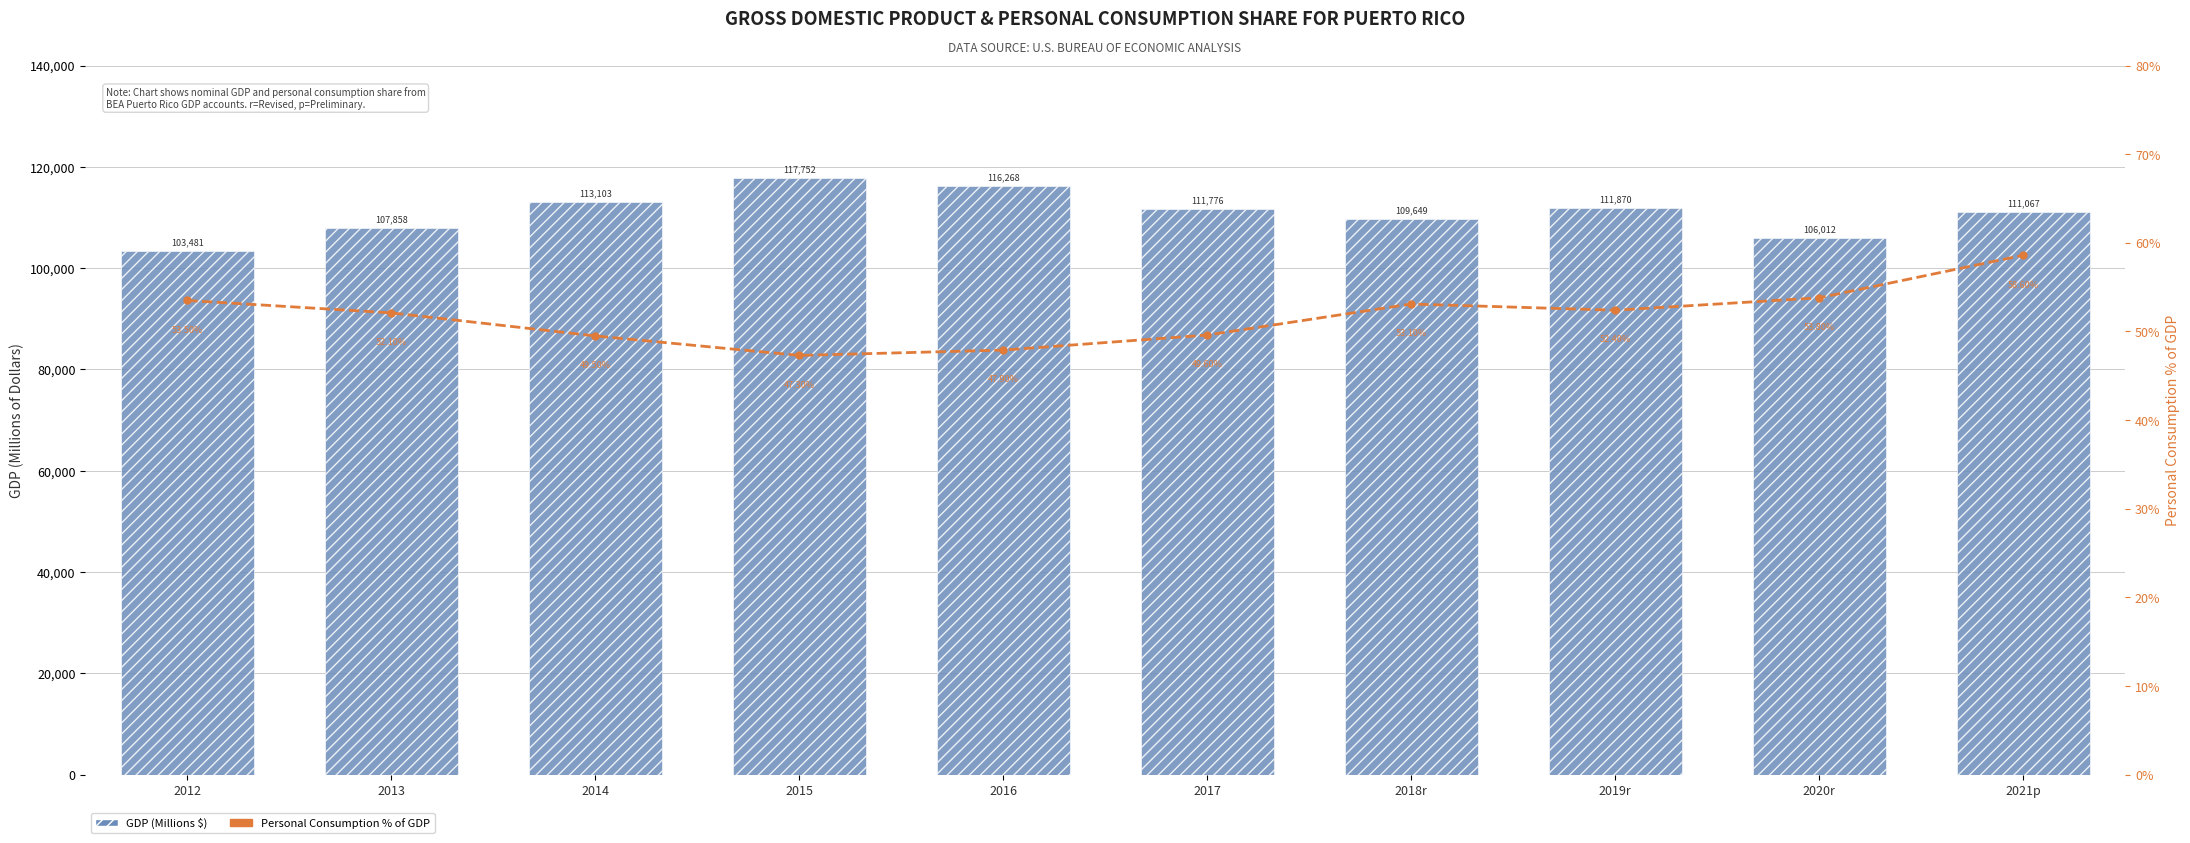

Between 2015 and 2018r, which is larger?

2015